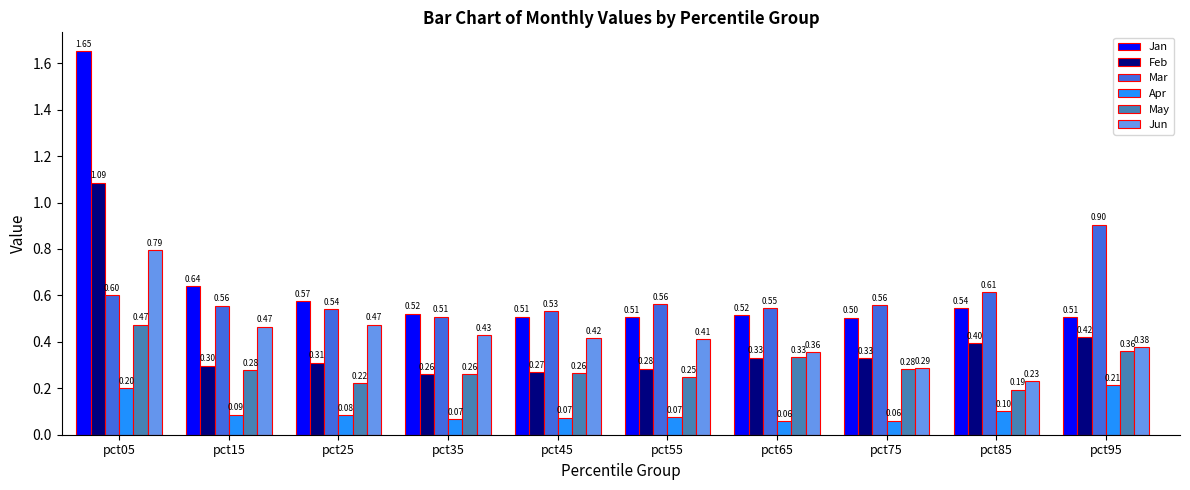

How many May values are between 0 and 1?

10